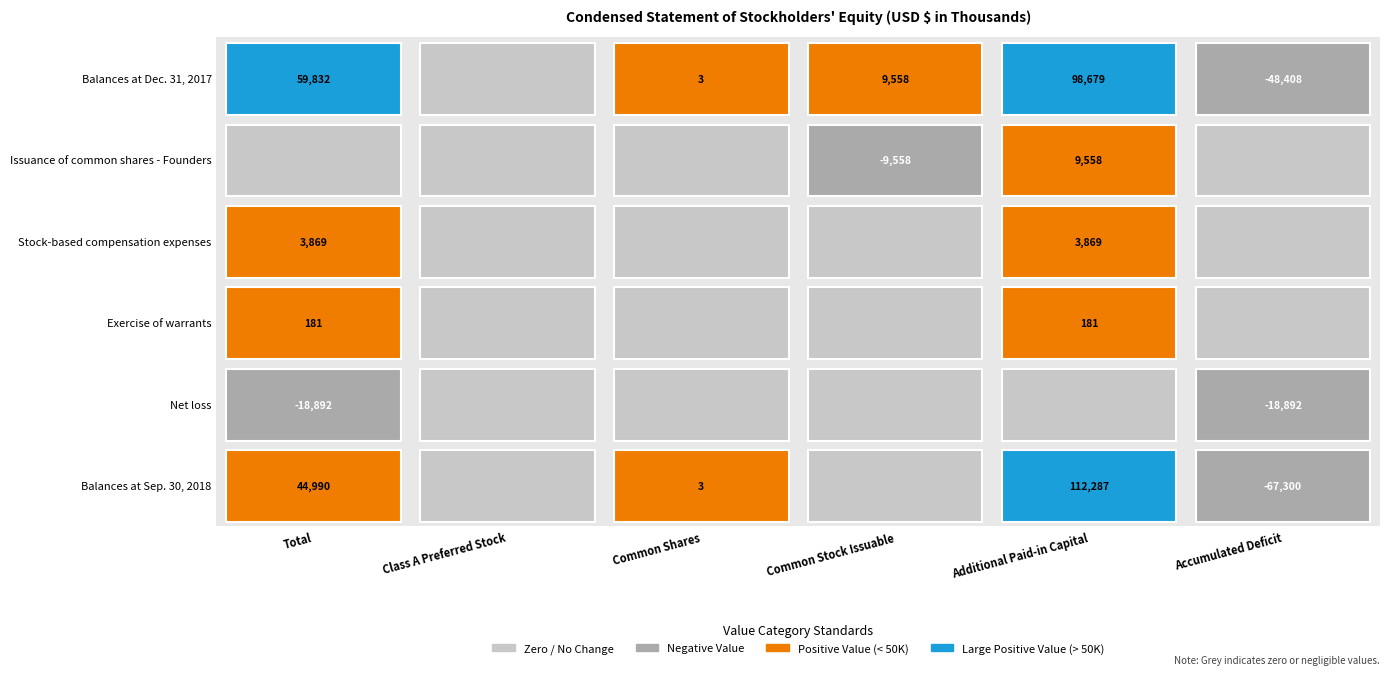

How many positive values does the Balances at Sep. 30, 2018 series have?

3